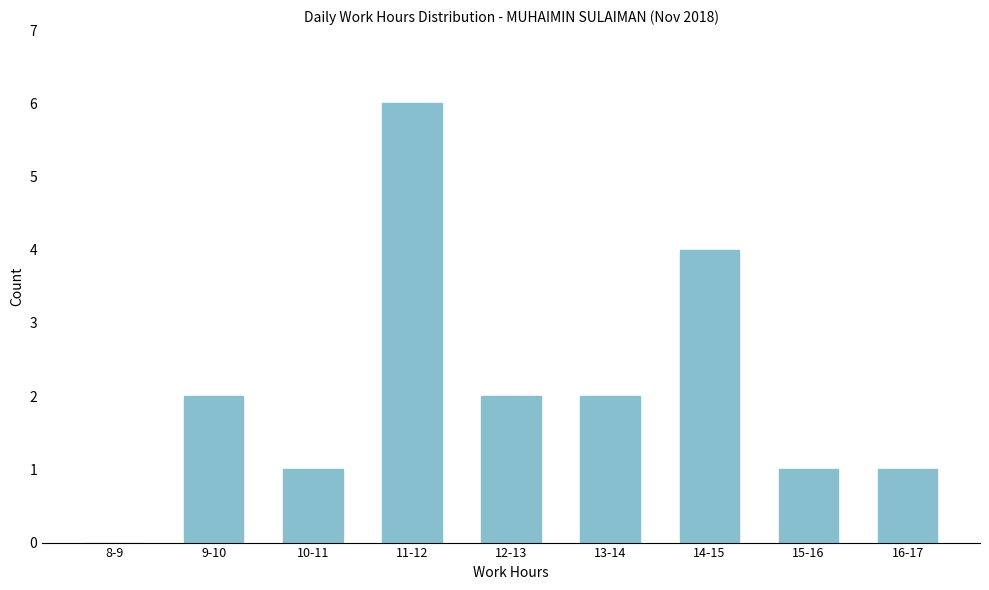

Reading left to right, what are all the values shown in this chart?

8-9=0	9-10=2	10-11=1	11-12=6	12-13=2	13-14=2	14-15=4	15-16=1	16-17=1